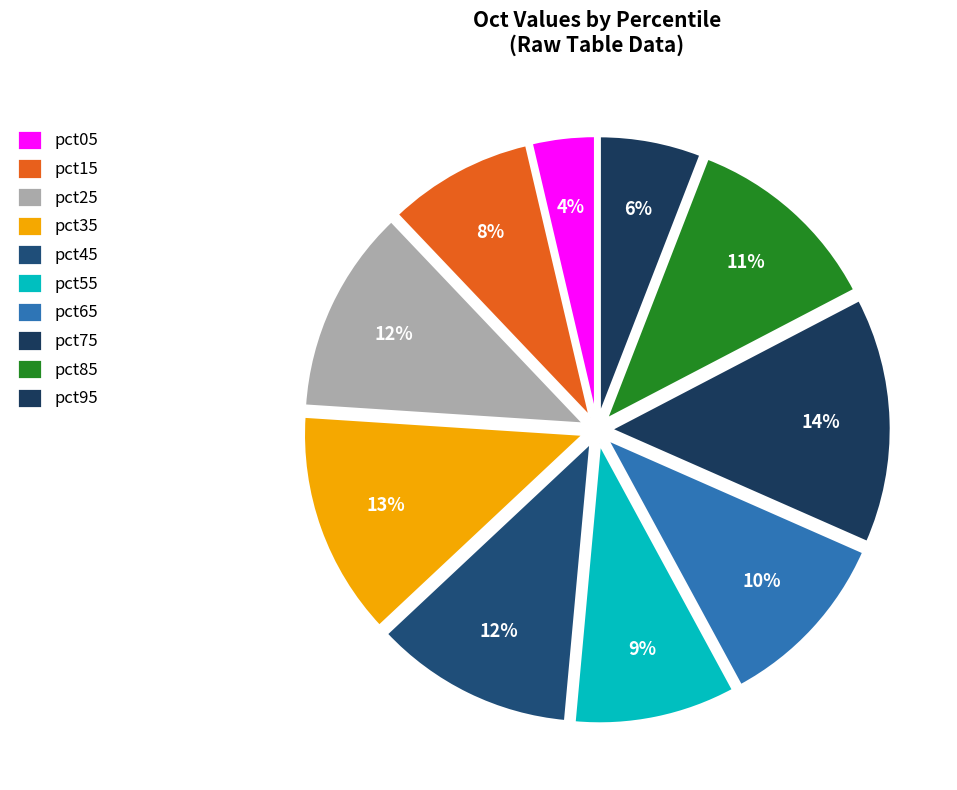

How many slices are in this pie chart?

10